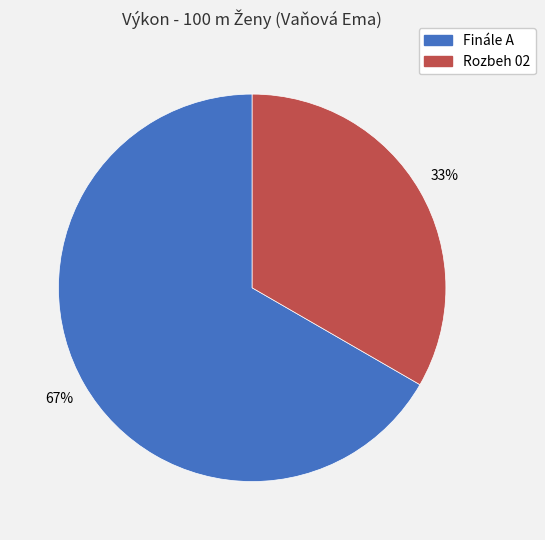

True or false: Rozbeh 02 accounts for 33% of the total.

True